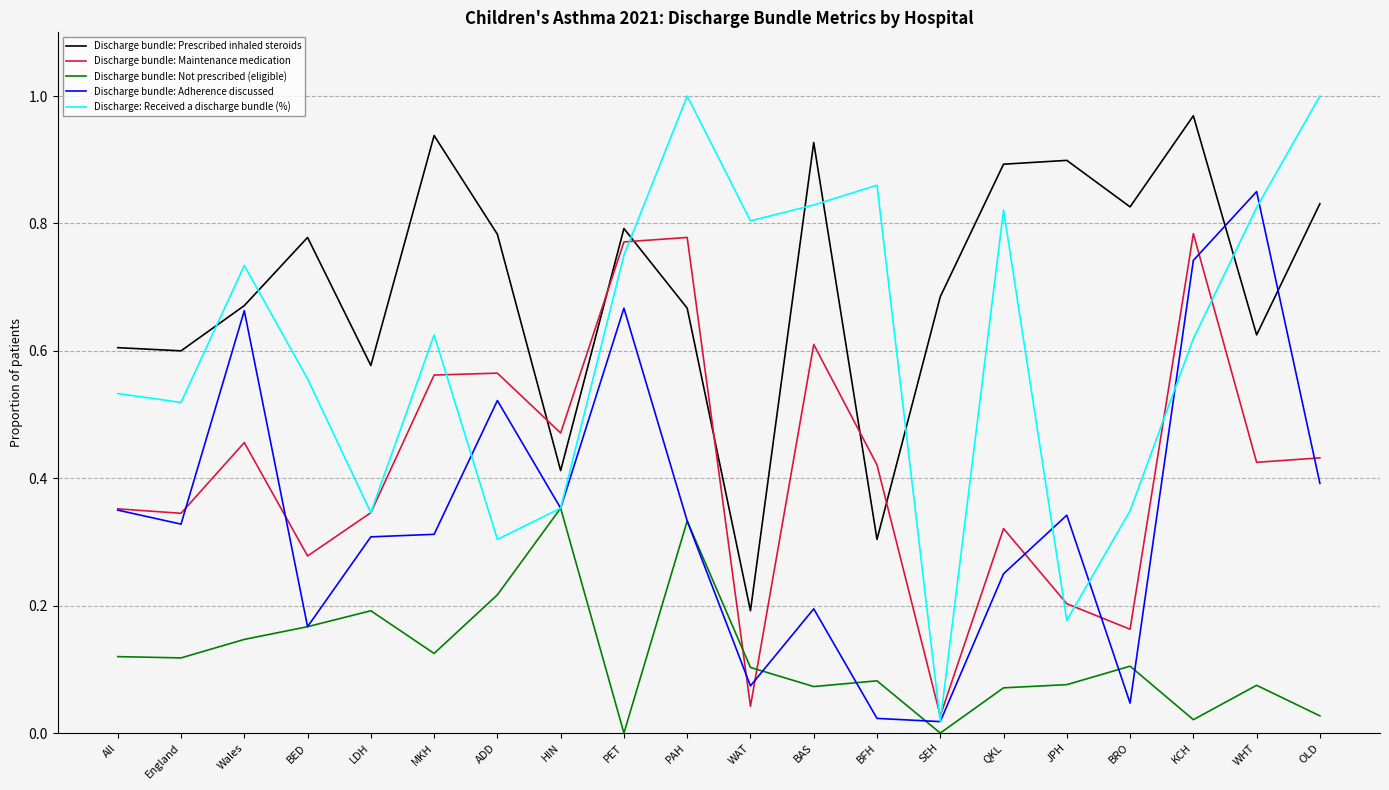

Which series has the widest spread of values?

Discharge: Received a discharge bundle (%)